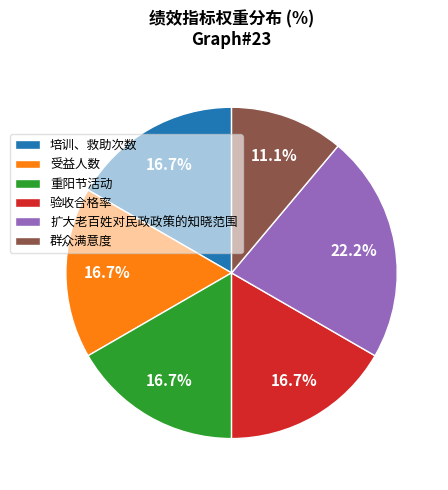

To the nearest percent, what is the combined percentage of 验收合格率 and 群众满意度?

28%